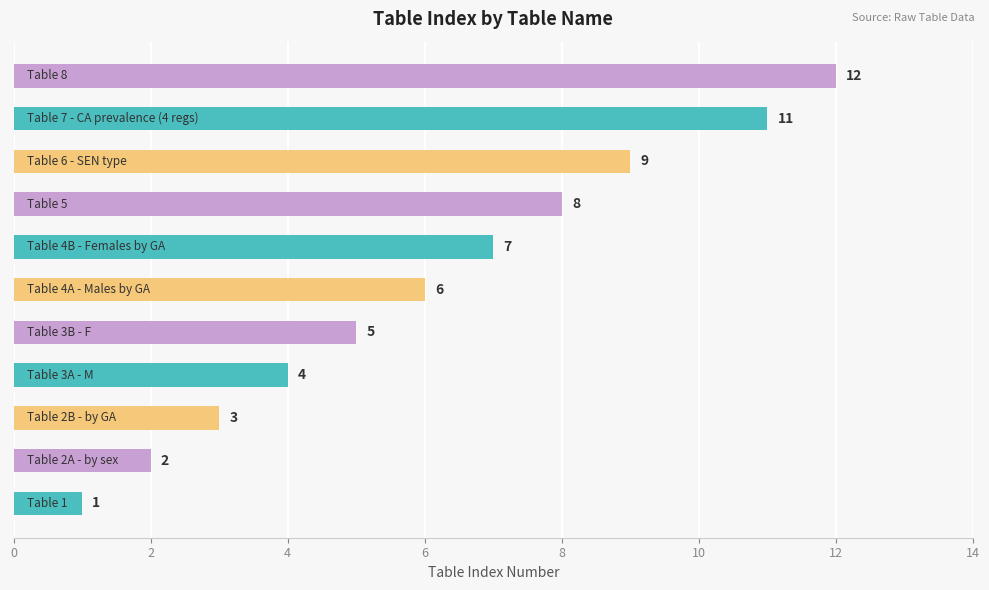

What is the greatest value displayed?

12